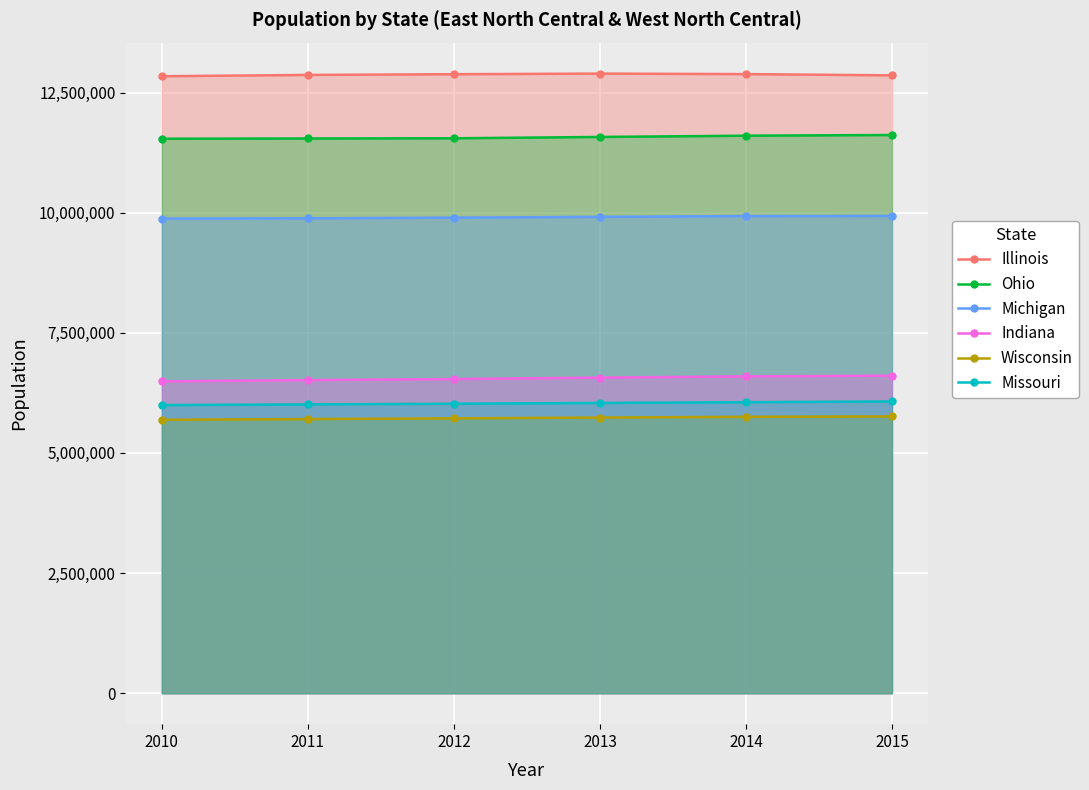

True or false: Missouri has more than 0 interior local peaks.

False